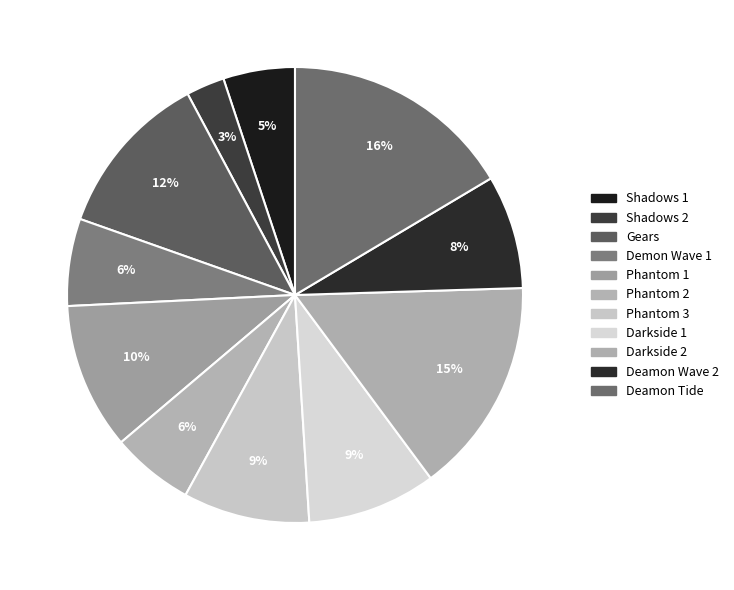

Does Phantom 2 represent more than half of the total?

No